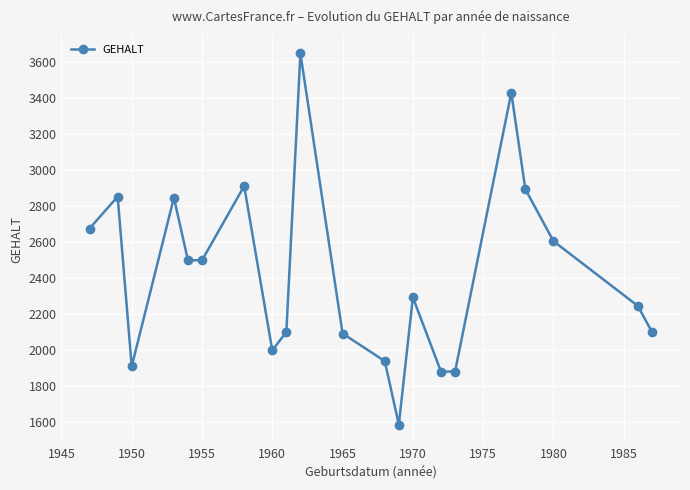

What is the greatest value displayed?

3646.0